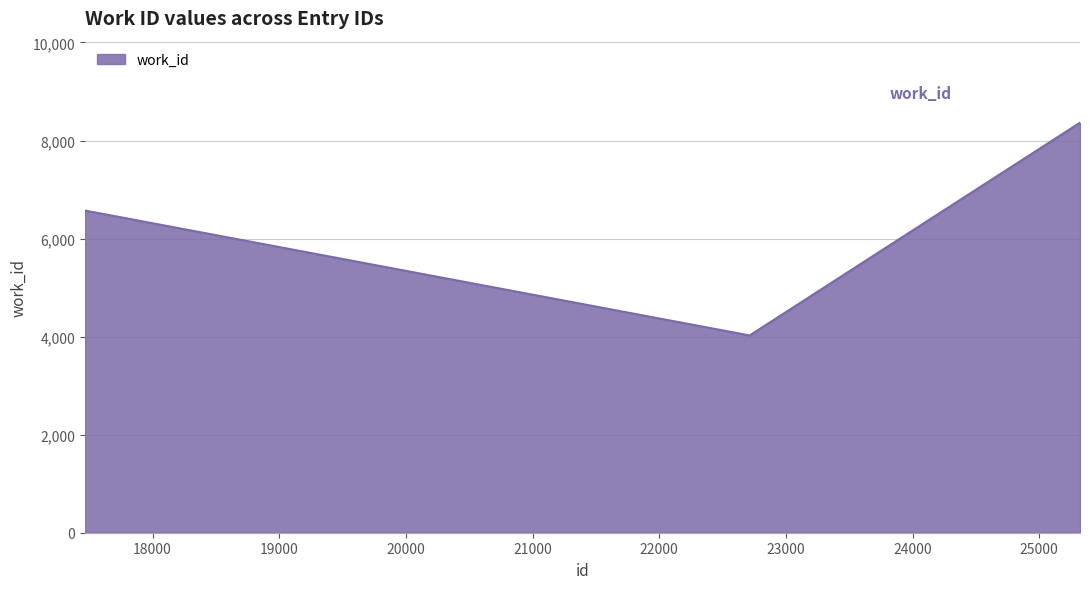

What is the sum of all values?

18960